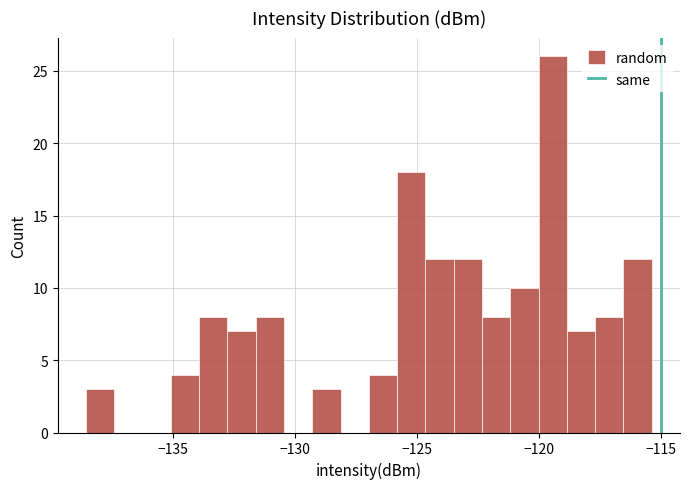

Read against the x-axis, roughly where is the centre of the tallest bar?

-119.5